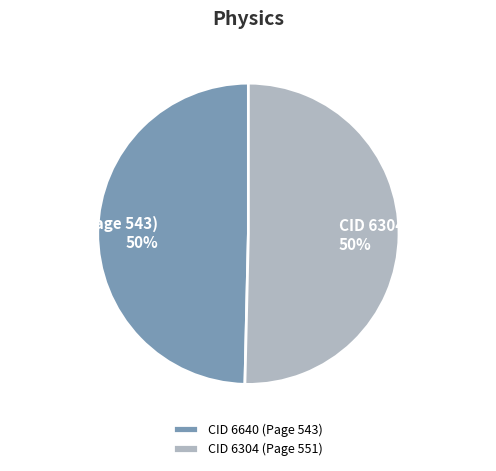

What is the ratio of the value at CID 6640 (Page 543) to the value at CID 6304 (Page 551)?

1.0